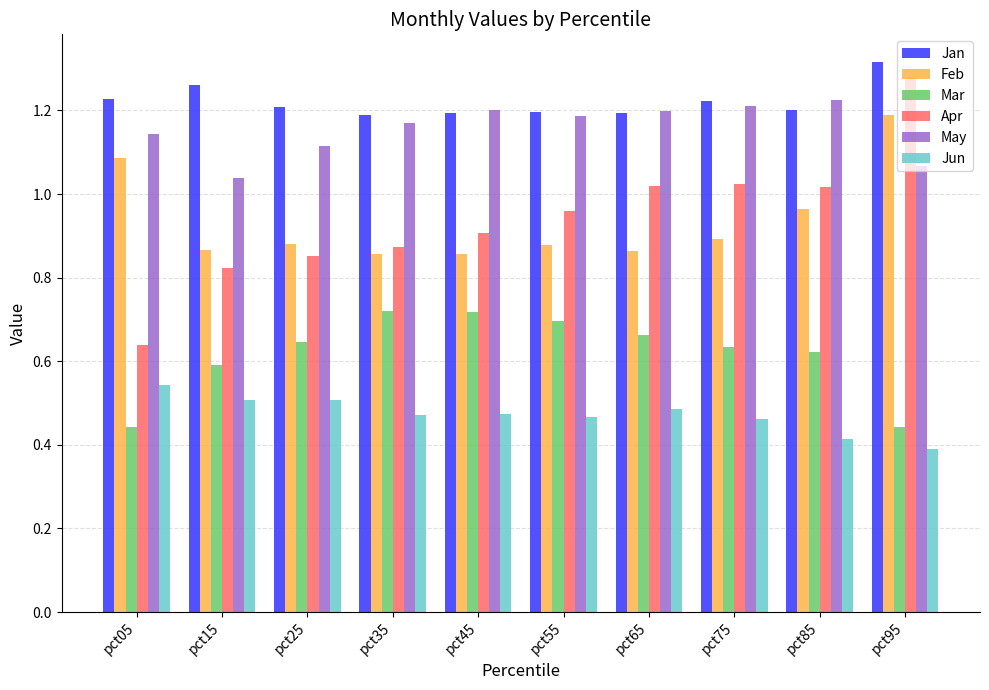

Where is May nearest to the value 1?

pct15